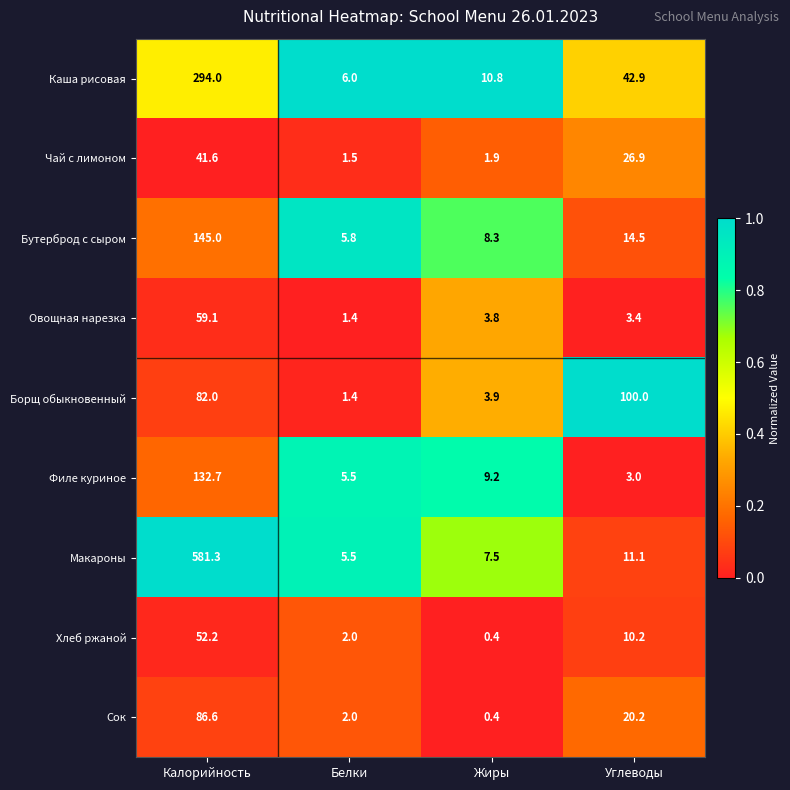

Rank the categories by Хлеб ржаной value from lowest to highest.

Жиры, Белки, Углеводы, Калорийность